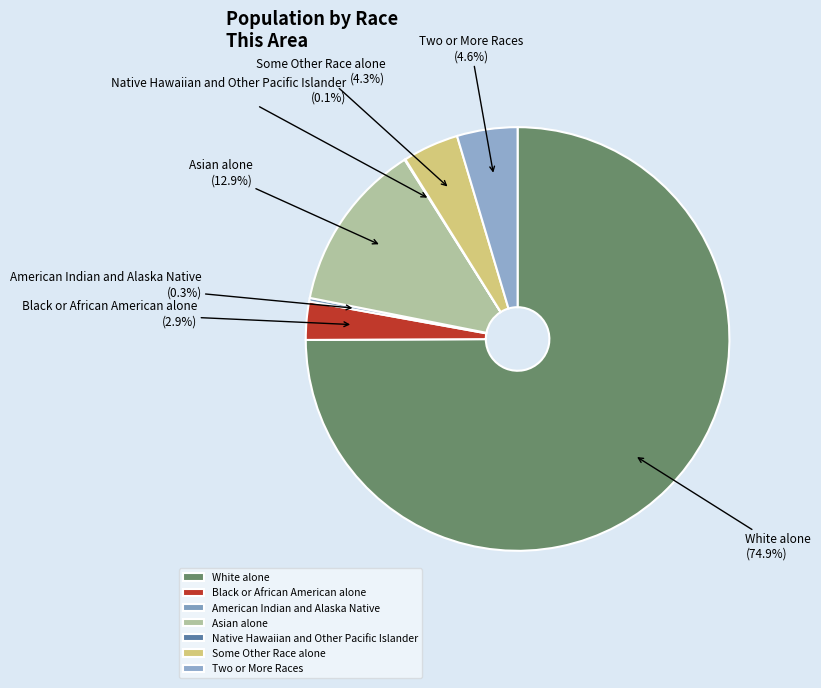

Do Some Other Race alone and White alone together represent more than half of the pie?

Yes